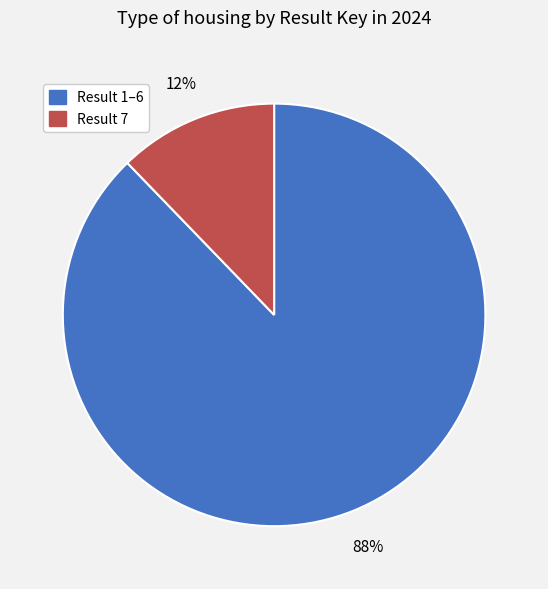

Combined, do Result 1–6 and Result 7 account for over 50%?

Yes